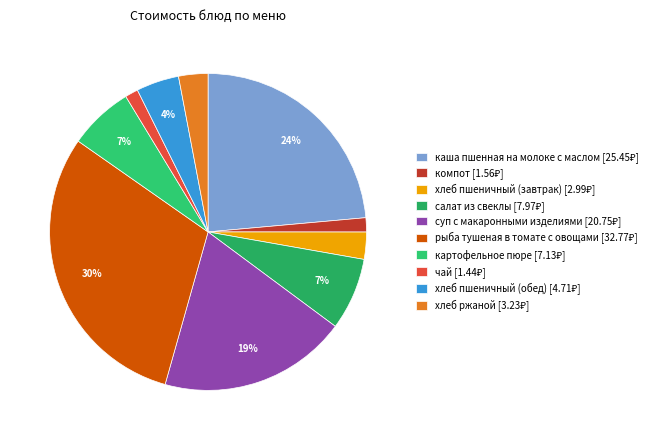

Count the number of slices in the pie.

10